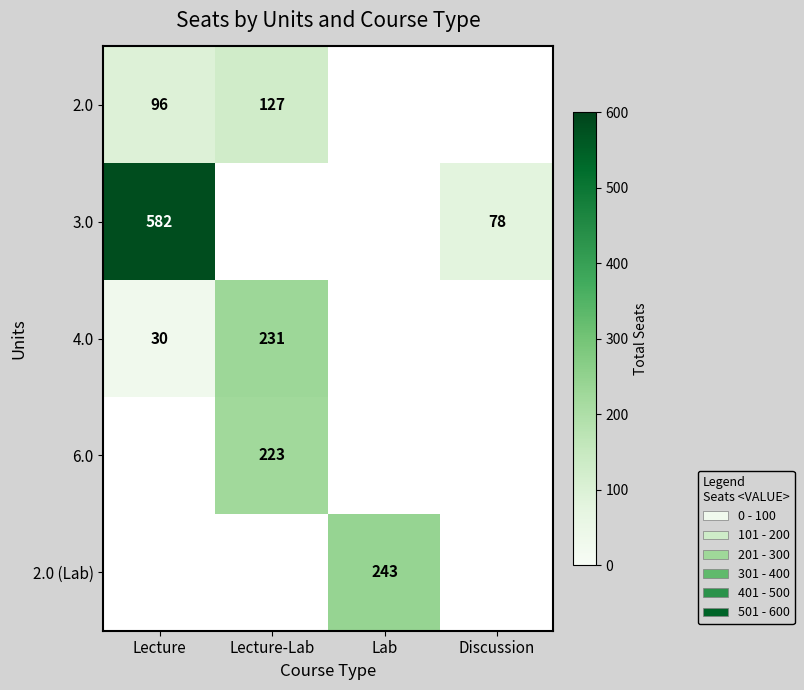

What is the minimum value shown in the chart?

30.0